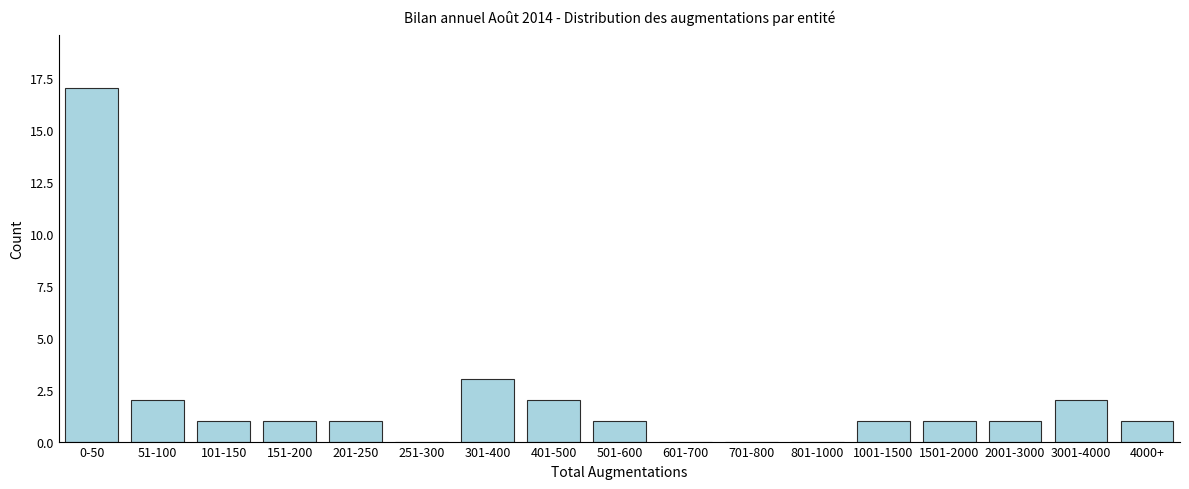

Reading right to left, what are all the values shown in this chart?

4000+=1	3001-4000=2	2001-3000=1	1501-2000=1	1001-1500=1	801-1000=0	701-800=0	601-700=0	501-600=1	401-500=2	301-400=3	251-300=0	201-250=1	151-200=1	101-150=1	51-100=2	0-50=17